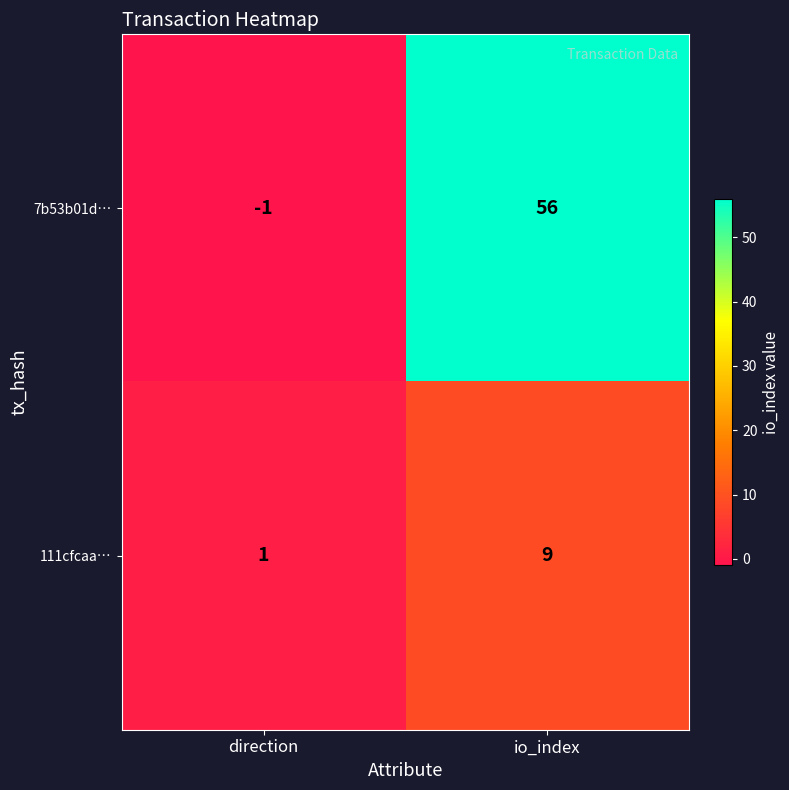

At direction, list the series in order from smallest to largest.

7b53b01d…, 111cfcaa…